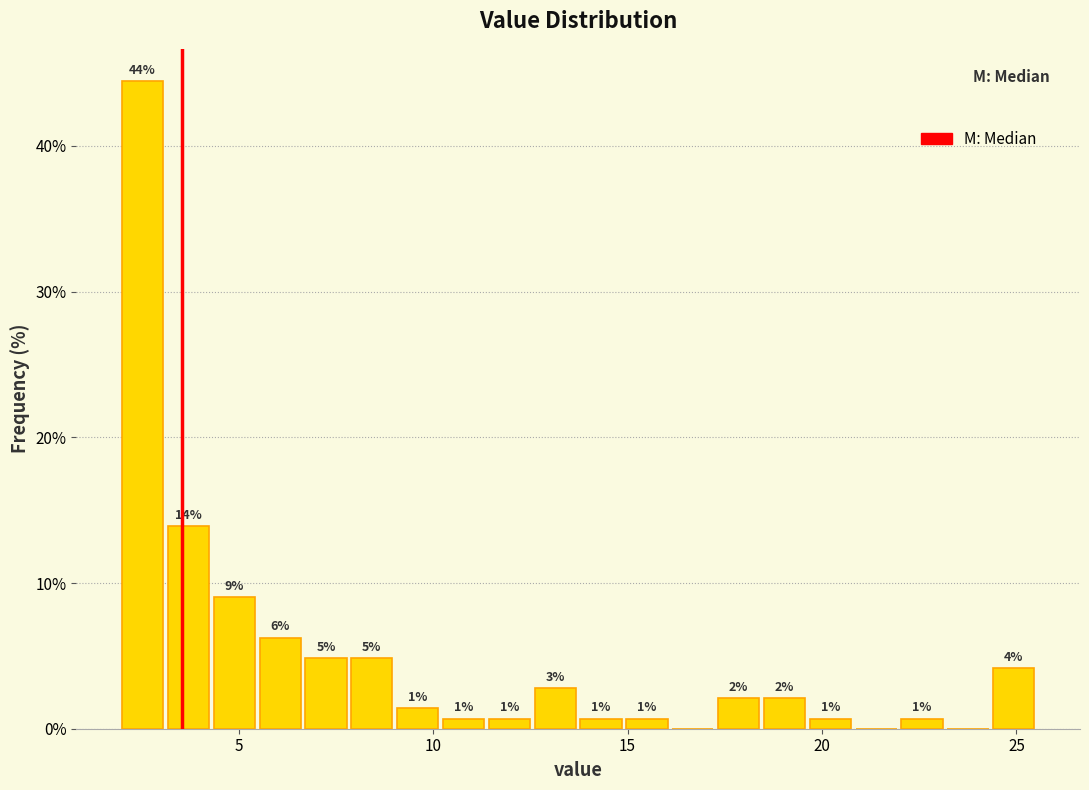

Around what value on the x-axis is the tallest bar? Give the approximate position of its centre, as read against the axis.

2.5